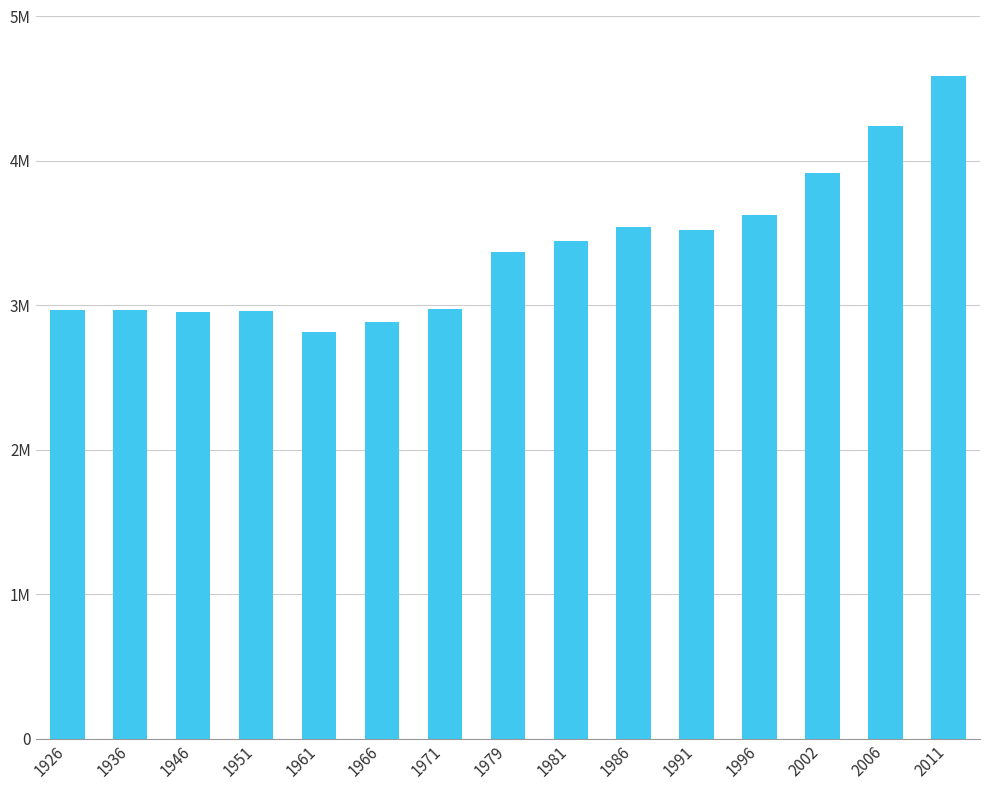

List the labels in order of value, smallest first.

1961, 1966, 1946, 1951, 1936, 1926, 1971, 1979, 1981, 1991, 1986, 1996, 2002, 2006, 2011